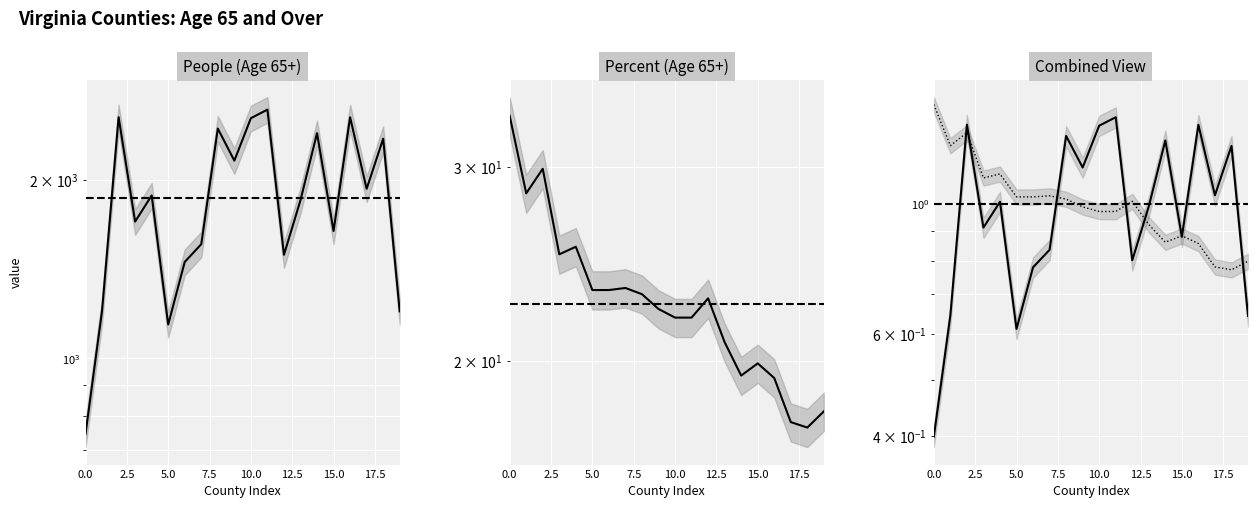

Reading right to left, extract all data points from this chart.

People (Age 65+): 1200.0	2348.0	1932.0	2552.0	1640.0	2399.0	1849.0	1495.0	2629.0	2543.0	2156.0	2442.0	1558.0	1454.0	1140.0	1883.0	1701.0	2553.0	1203.0	745.0
Percent (Age 65+): 18.0	17.4	17.6	19.3	19.9	19.4	20.8	22.8	21.9	21.9	22.3	23.0	23.3	23.2	23.2	25.4	25.0	29.9	28.4	33.4
People (normalized): 0.6	1.3	1.0	1.4	0.9	1.3	1.0	0.8	1.4	1.4	1.2	1.3	0.8	0.8	0.6	1.0	0.9	1.4	0.6	0.4
Percent (normalized): 0.8	0.8	0.8	0.9	0.9	0.9	0.9	1.0	1.0	1.0	1.0	1.0	1.0	1.0	1.0	1.1	1.1	1.3	1.3	1.5